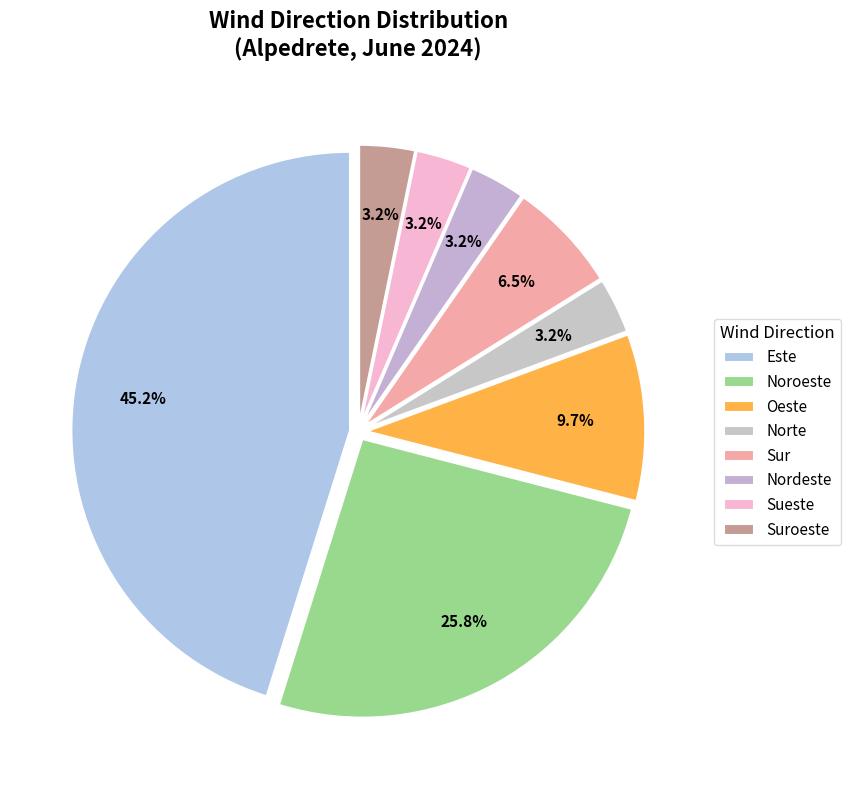

How many segments does this pie chart have?

8